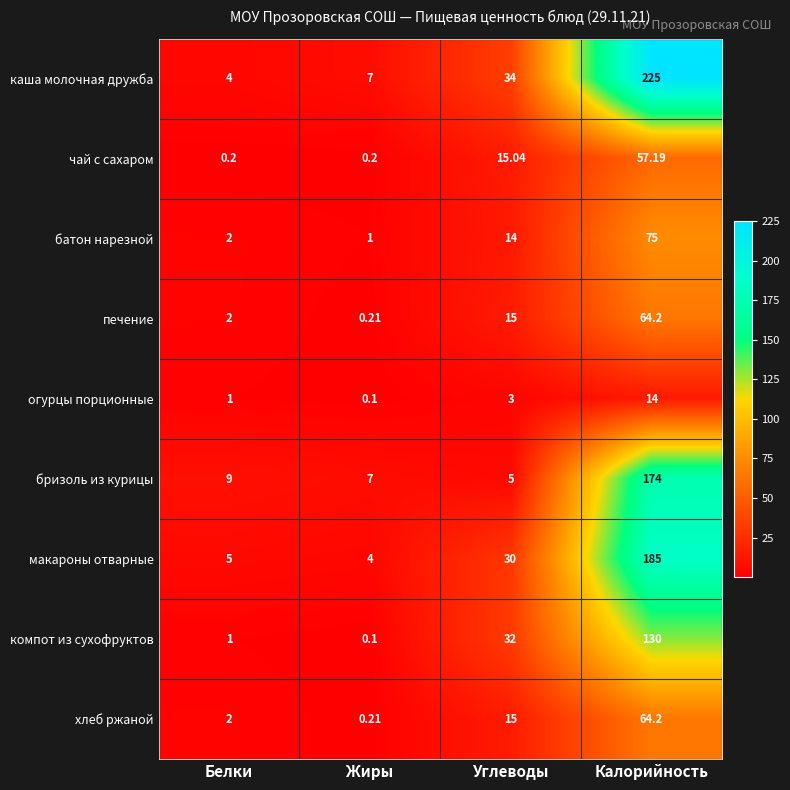

What is the spread (max minus min) of values at Жиры?

6.9